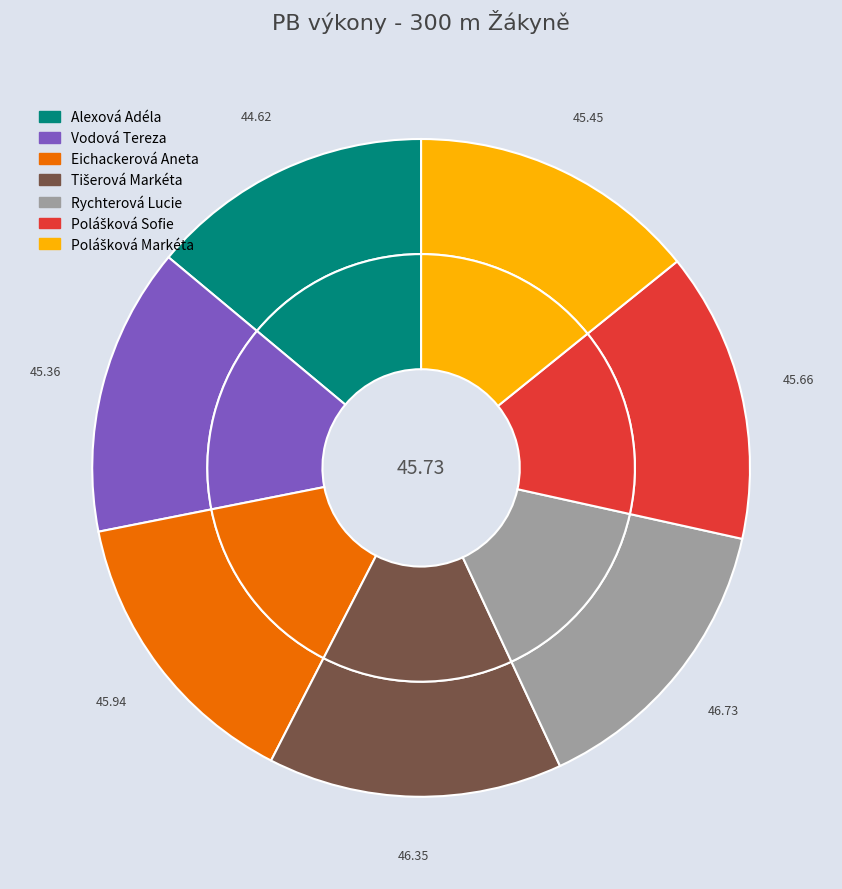

How many slices are in this pie chart?

7